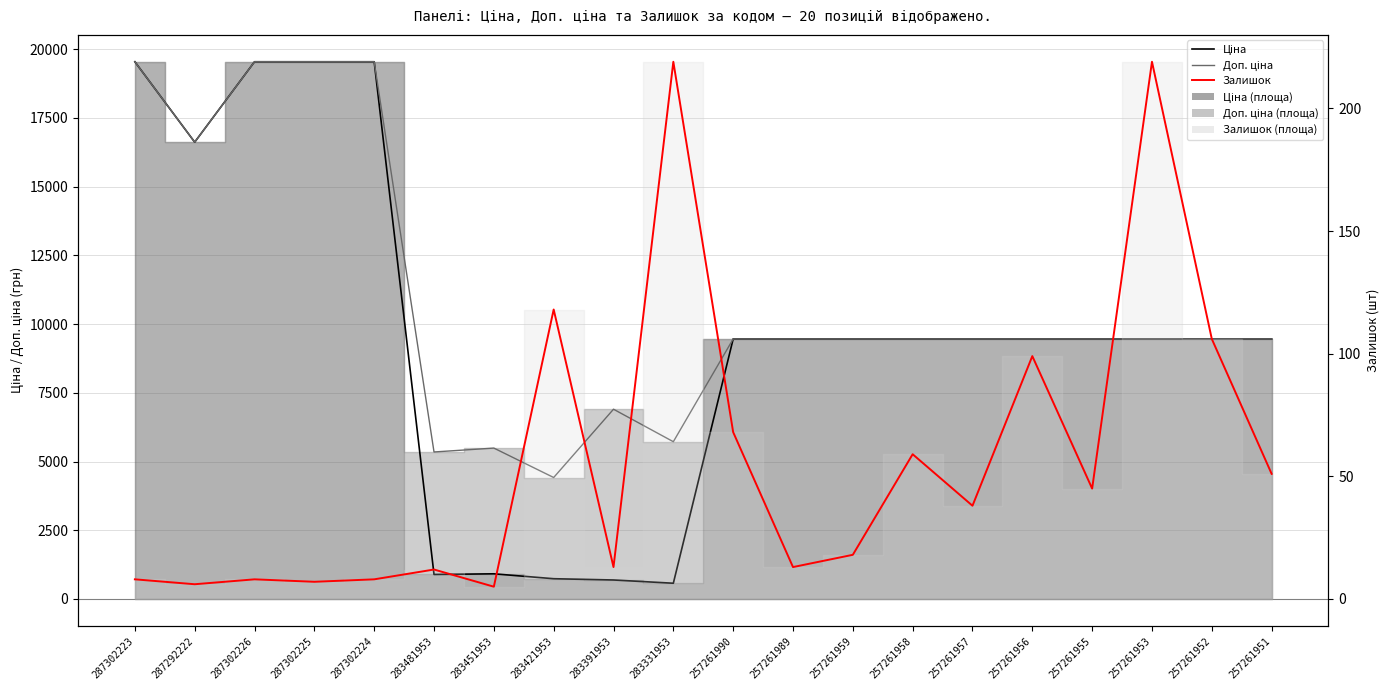

True or false: Доп. ціна has a value of 9458.9 at 257261951.

True